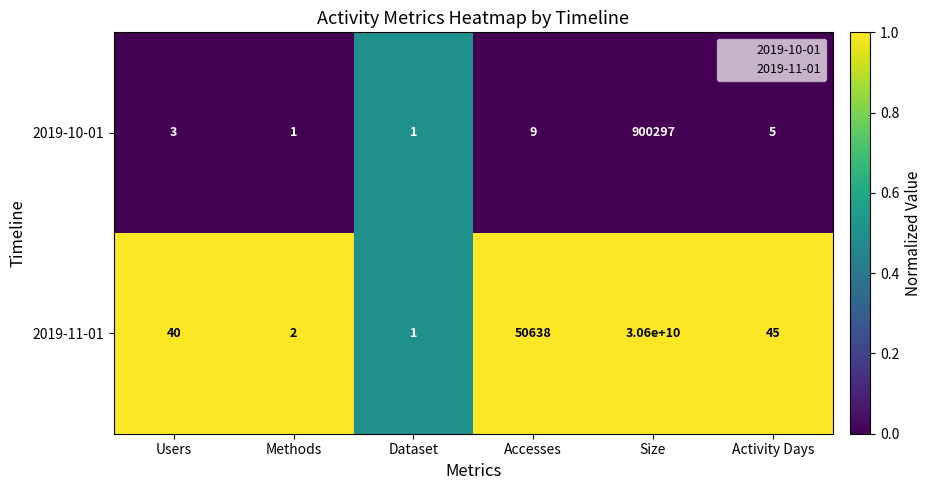

At which category is the sum across all series the highest?

Size